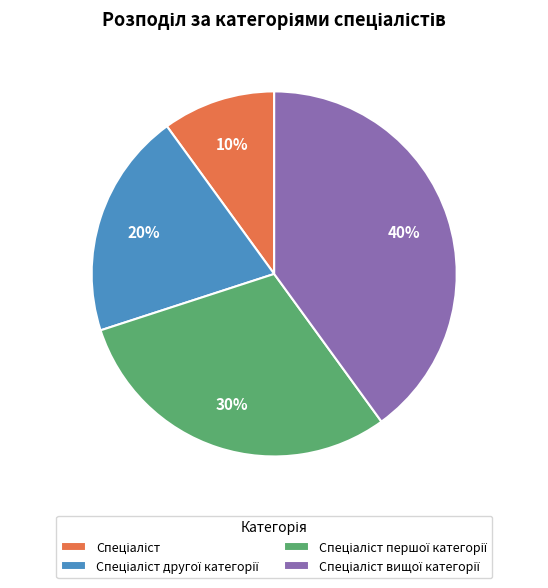

To the nearest percent, what is the difference between the largest and smallest slice percentages?

30%